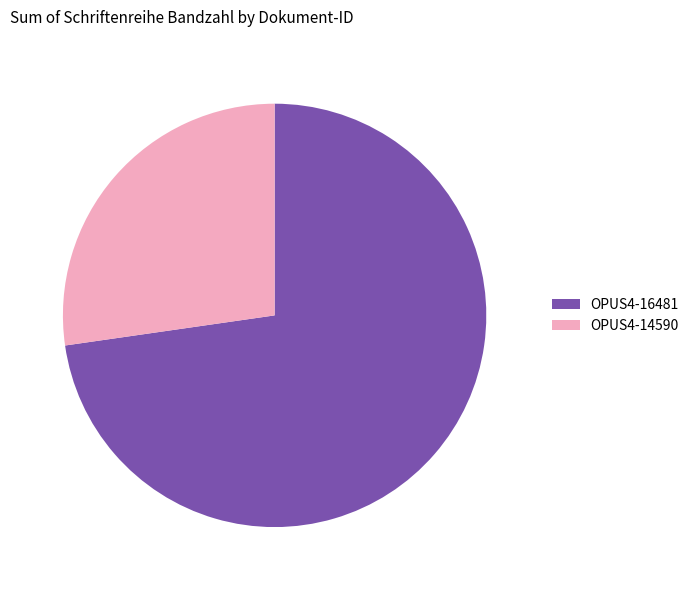

Count the number of slices in the pie.

2